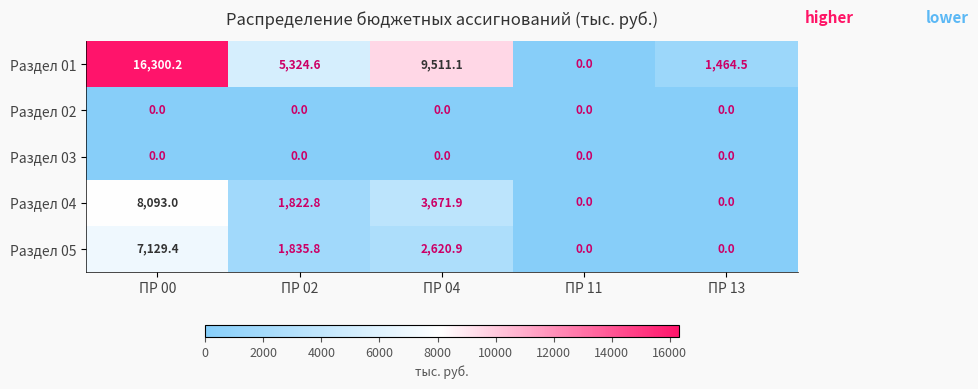

Where is Раздел 01 nearest to the value 8150?

ПР 04